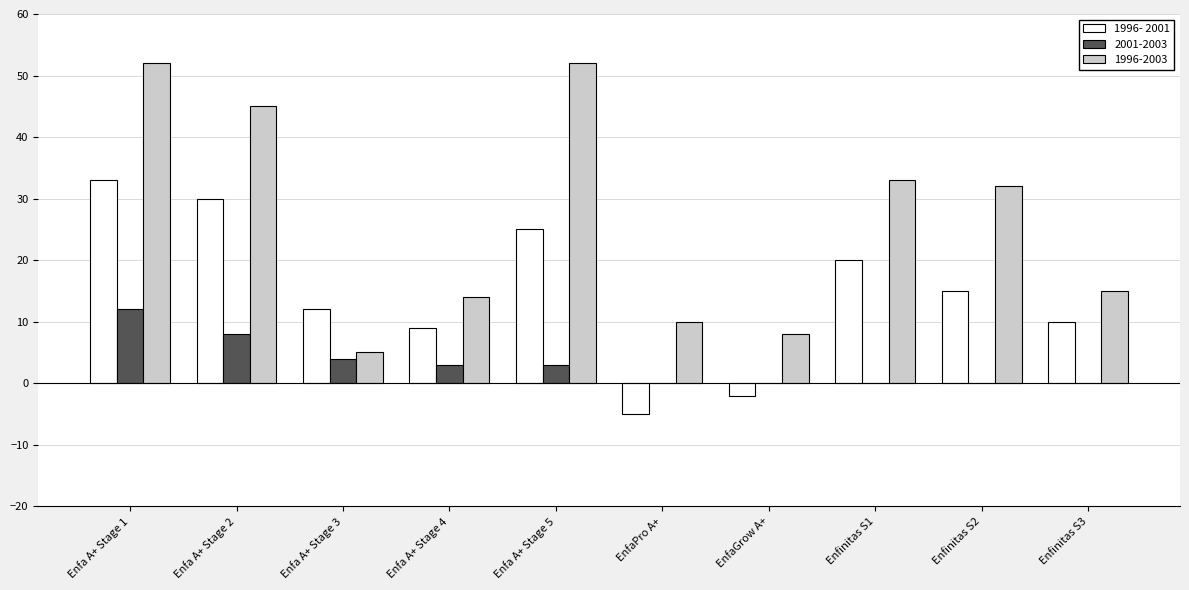

What is the sum of all 1996- 2001 values?

147